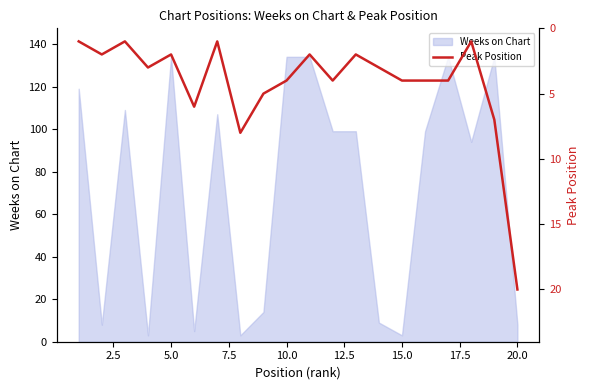

What is the value of the 4th point from the left?

3